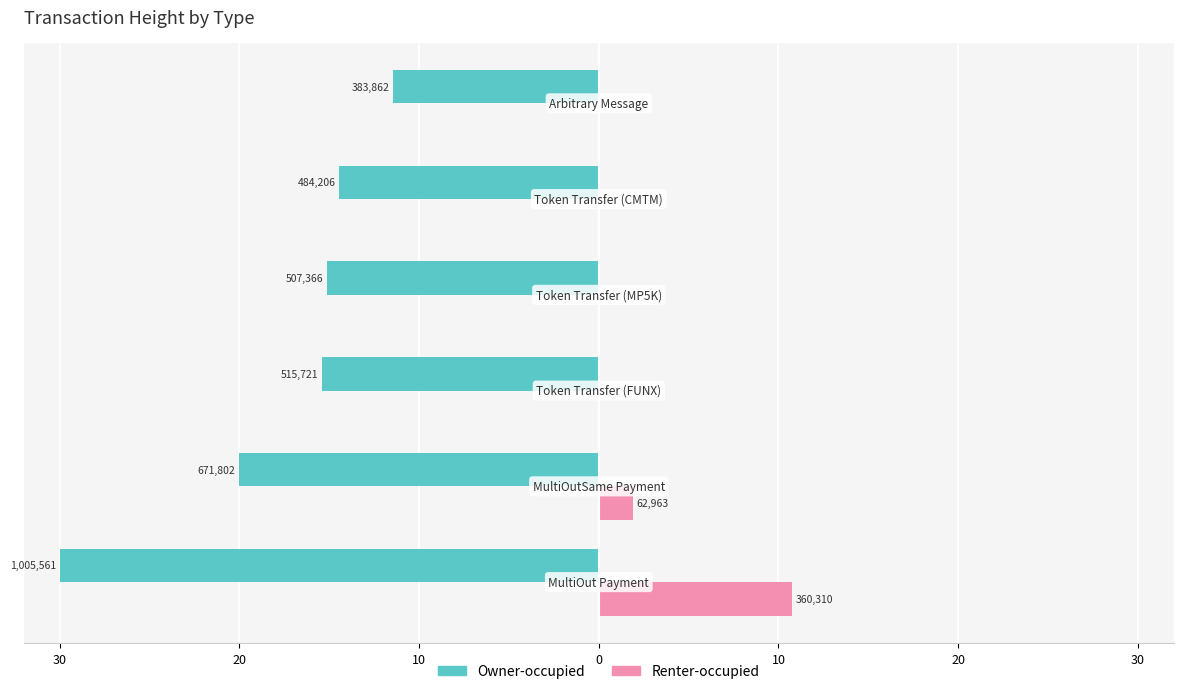

Which series has the largest range (max minus min)?

Owner-occupied